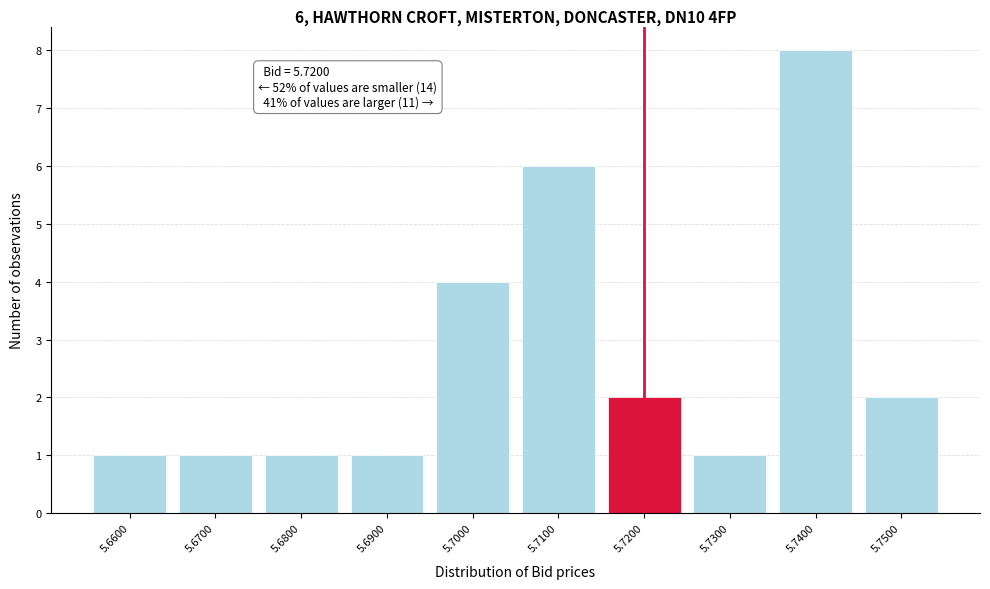

Reading left to right, what are all the values shown in this chart?

5.6600=1	5.6700=1	5.6800=1	5.6900=1	5.7000=4	5.7100=6	5.7200=2	5.7300=1	5.7400=8	5.7500=2